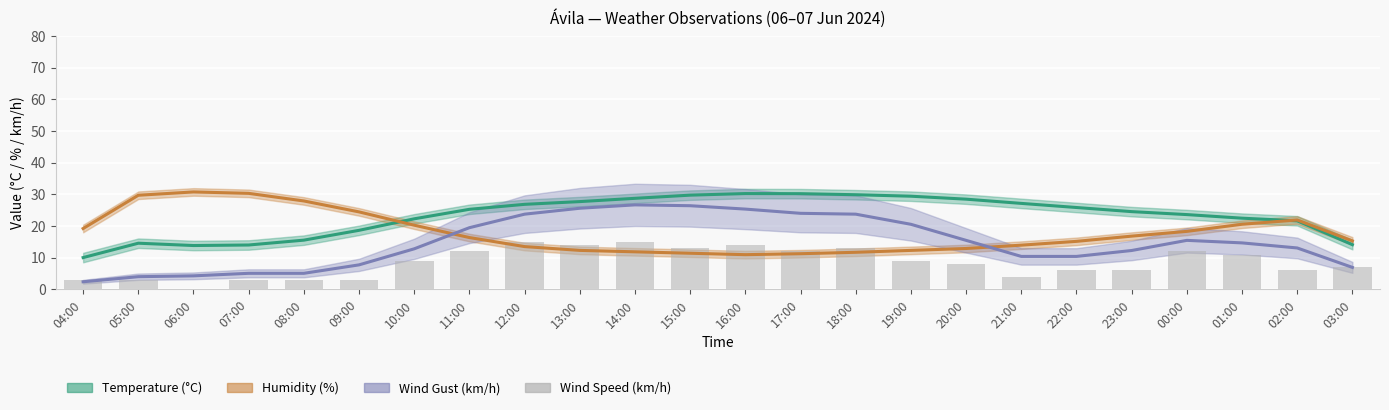

What is the value of the 6th bar from the left?

3